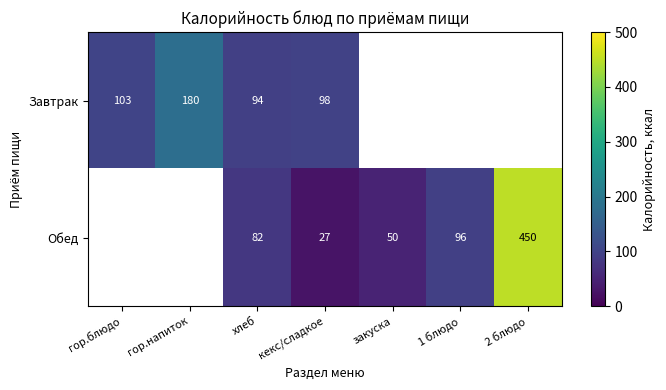

What is the total value across all series at хлеб?

176